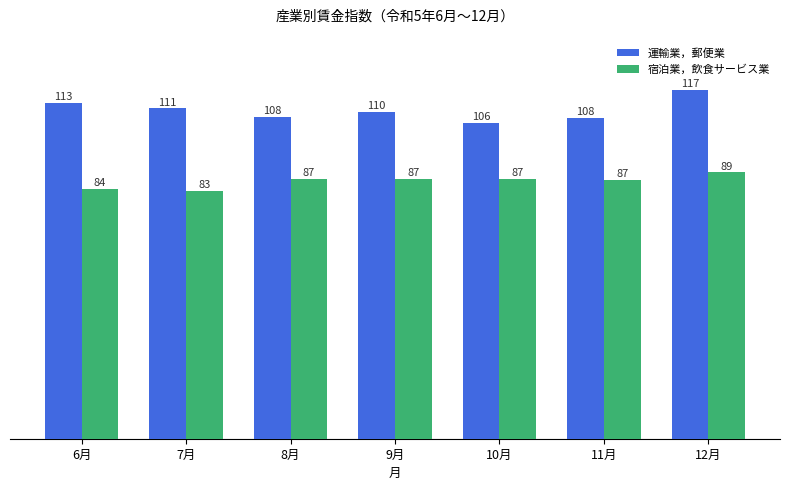

True or false: 運輸業，郵便業 has a value of 112.8 at 6月.

True